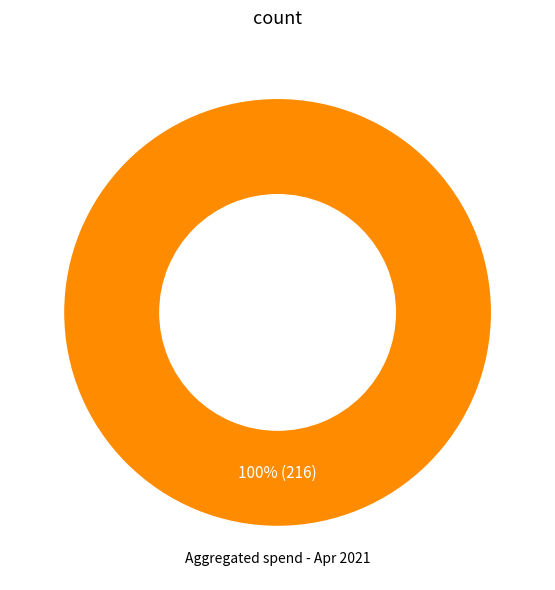

Is there any slice that represents more than half of the pie?

Yes